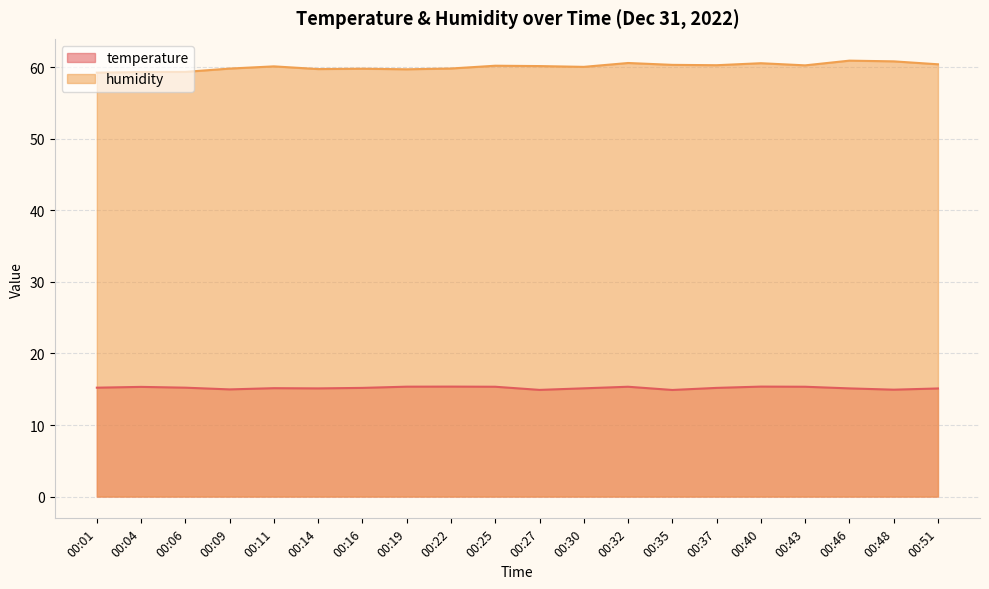

What is the difference between the maximum and minimum values in the humidity series?

1.7